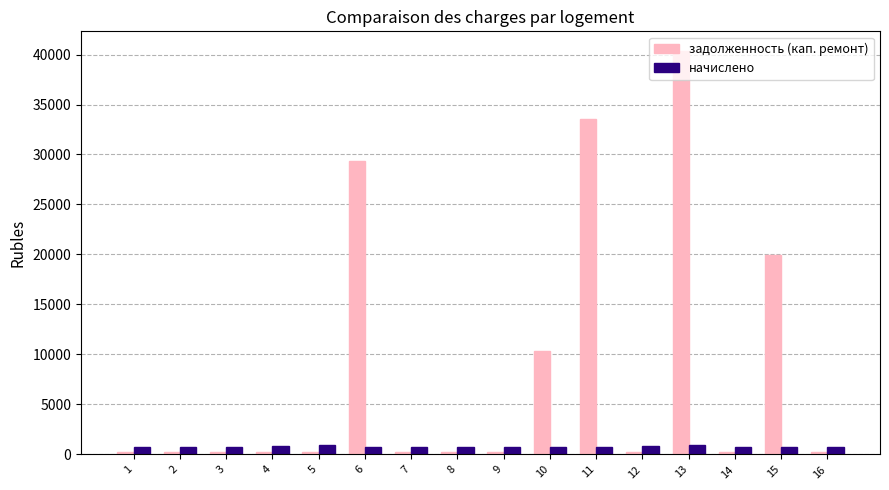

List the series in order of their peak value, lowest first.

начислено, задолженность (кап. ремонт)